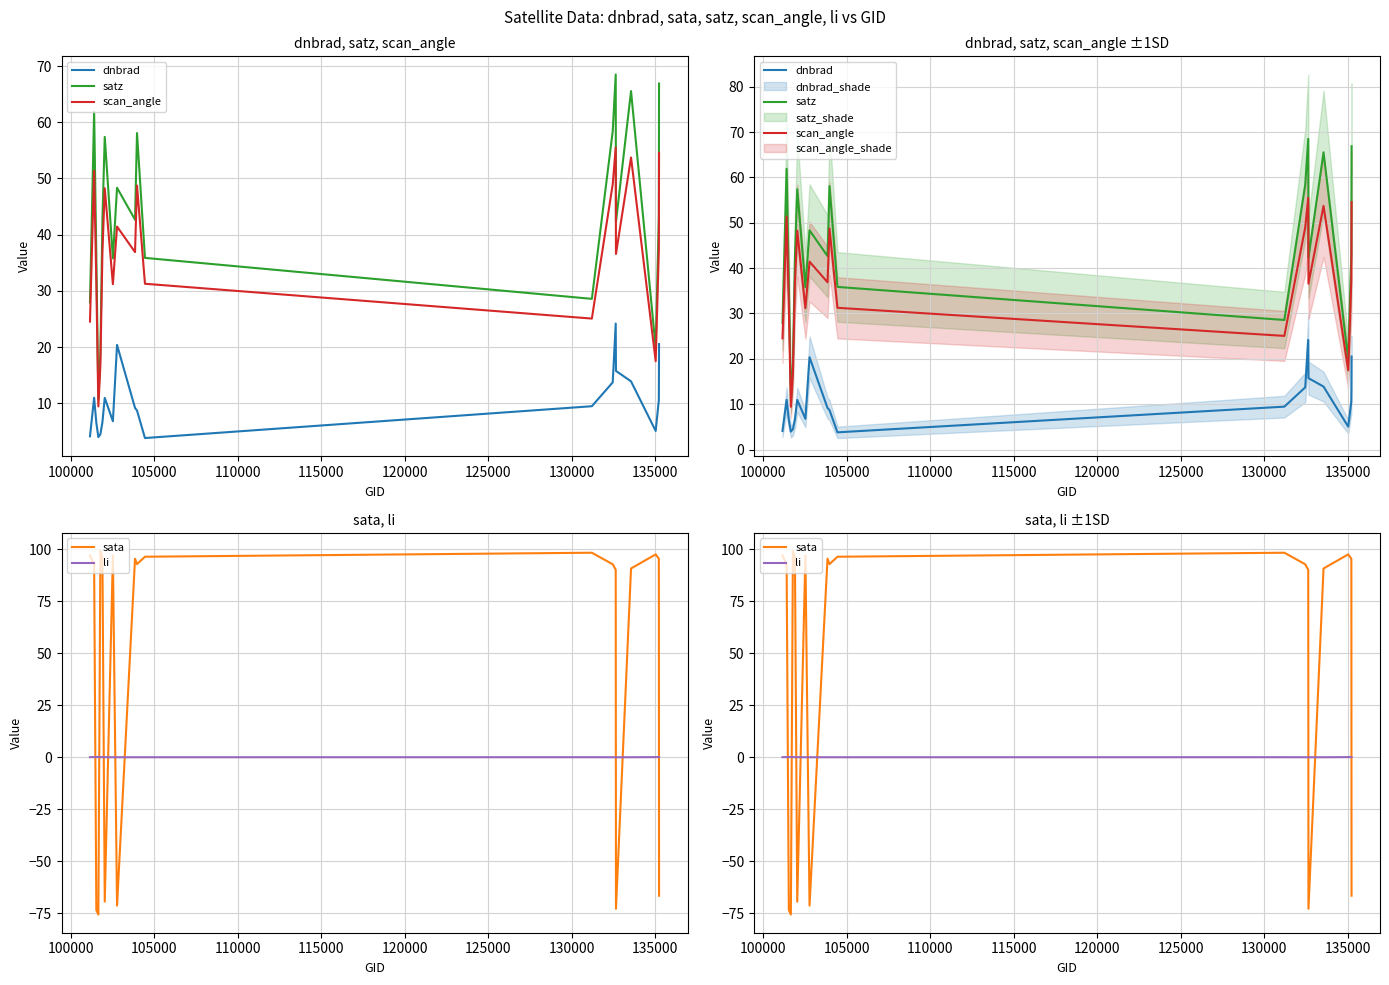

Is this an area chart (filled region under the line)?

No